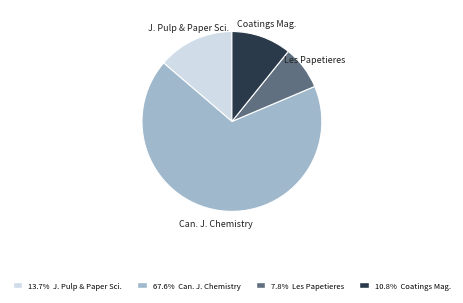

Is there a majority slice in this chart?

Yes